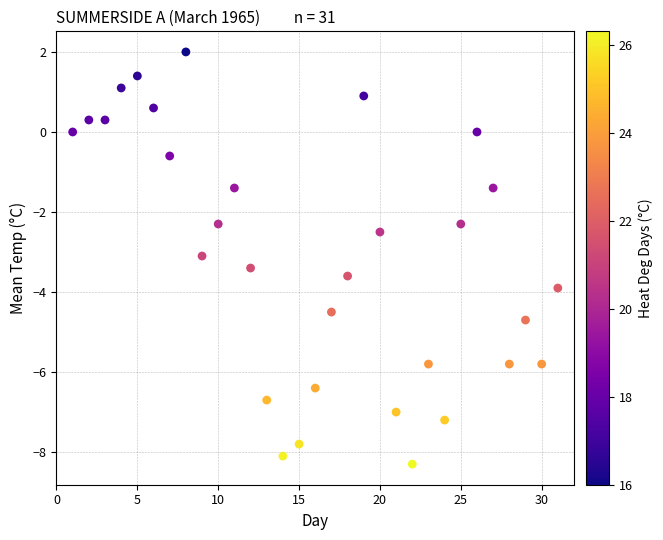

What is the range of Y values (max minus min)?

10.3